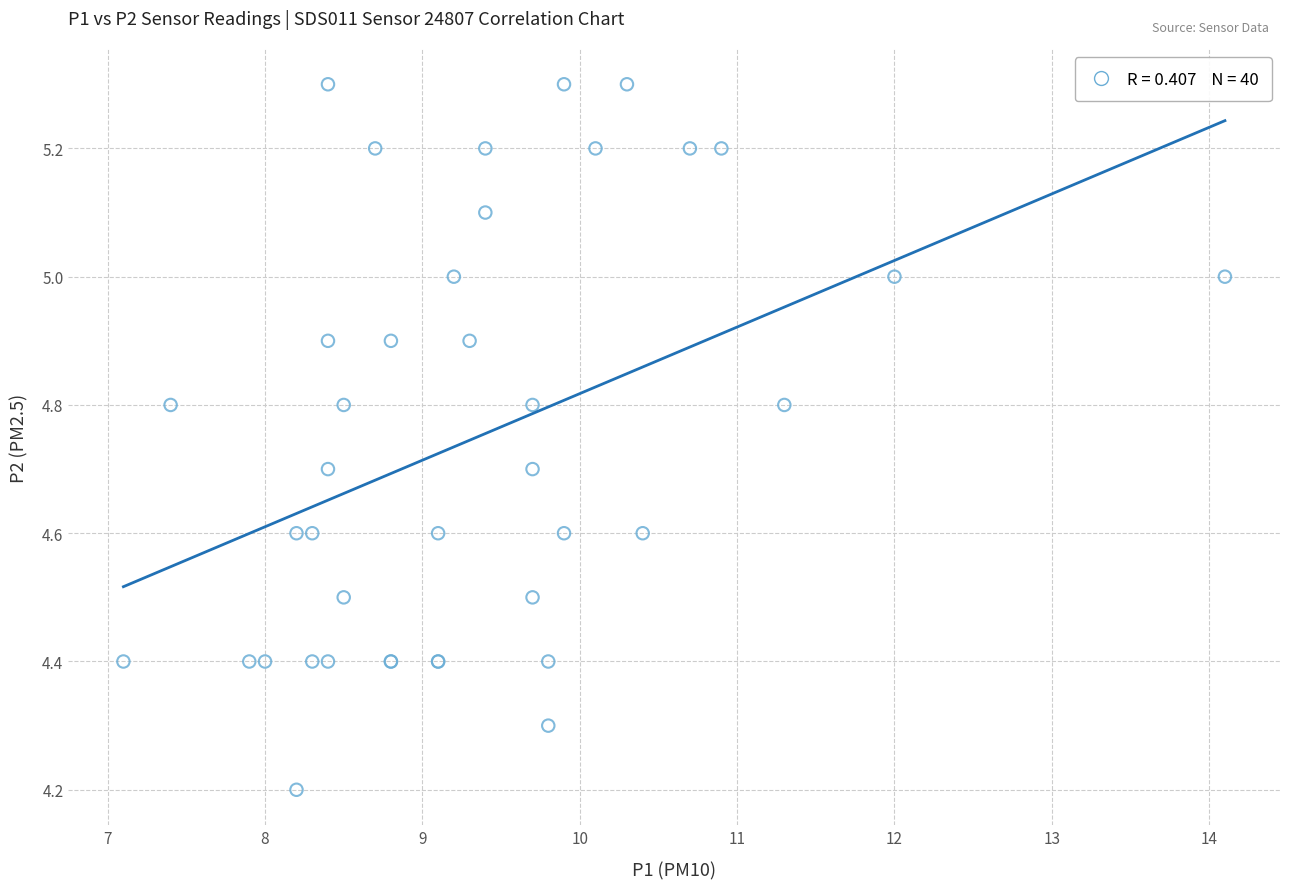

What Y value in the scatter plot is closest to 4?

4.2